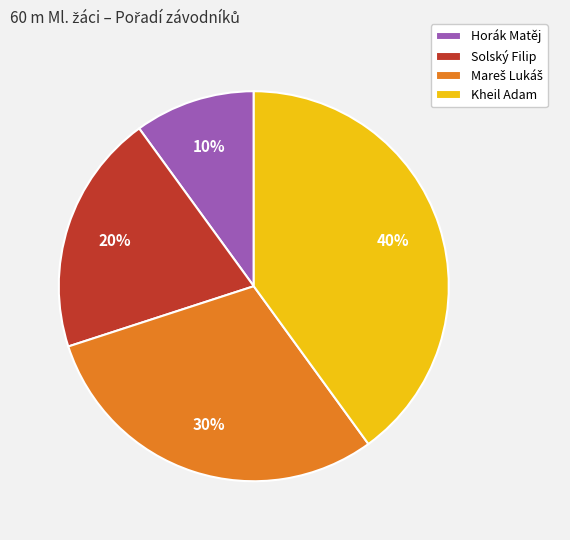

What percentage is the Kheil Adam slice, to the nearest percent?

40%